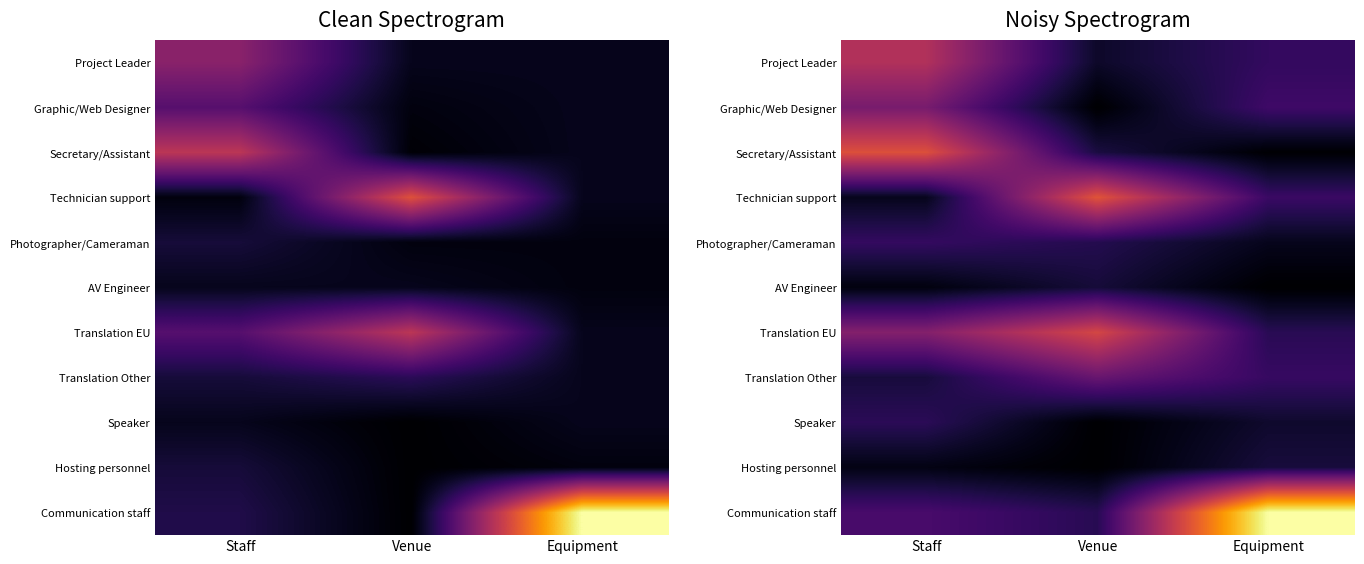

Which series has the largest range (max minus min)?

Communication staff